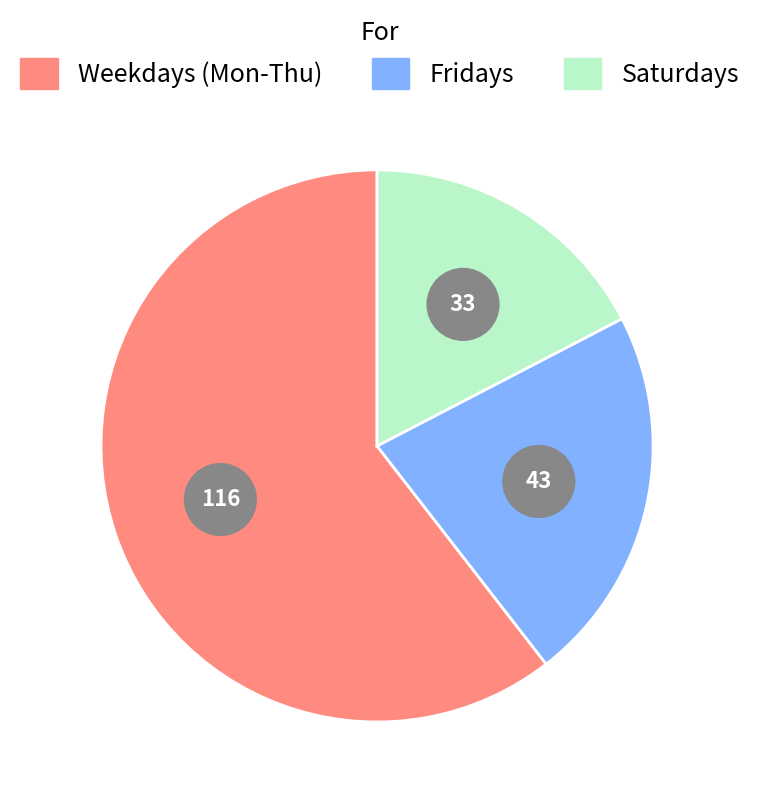

Does Fri represent more than half of the total?

No